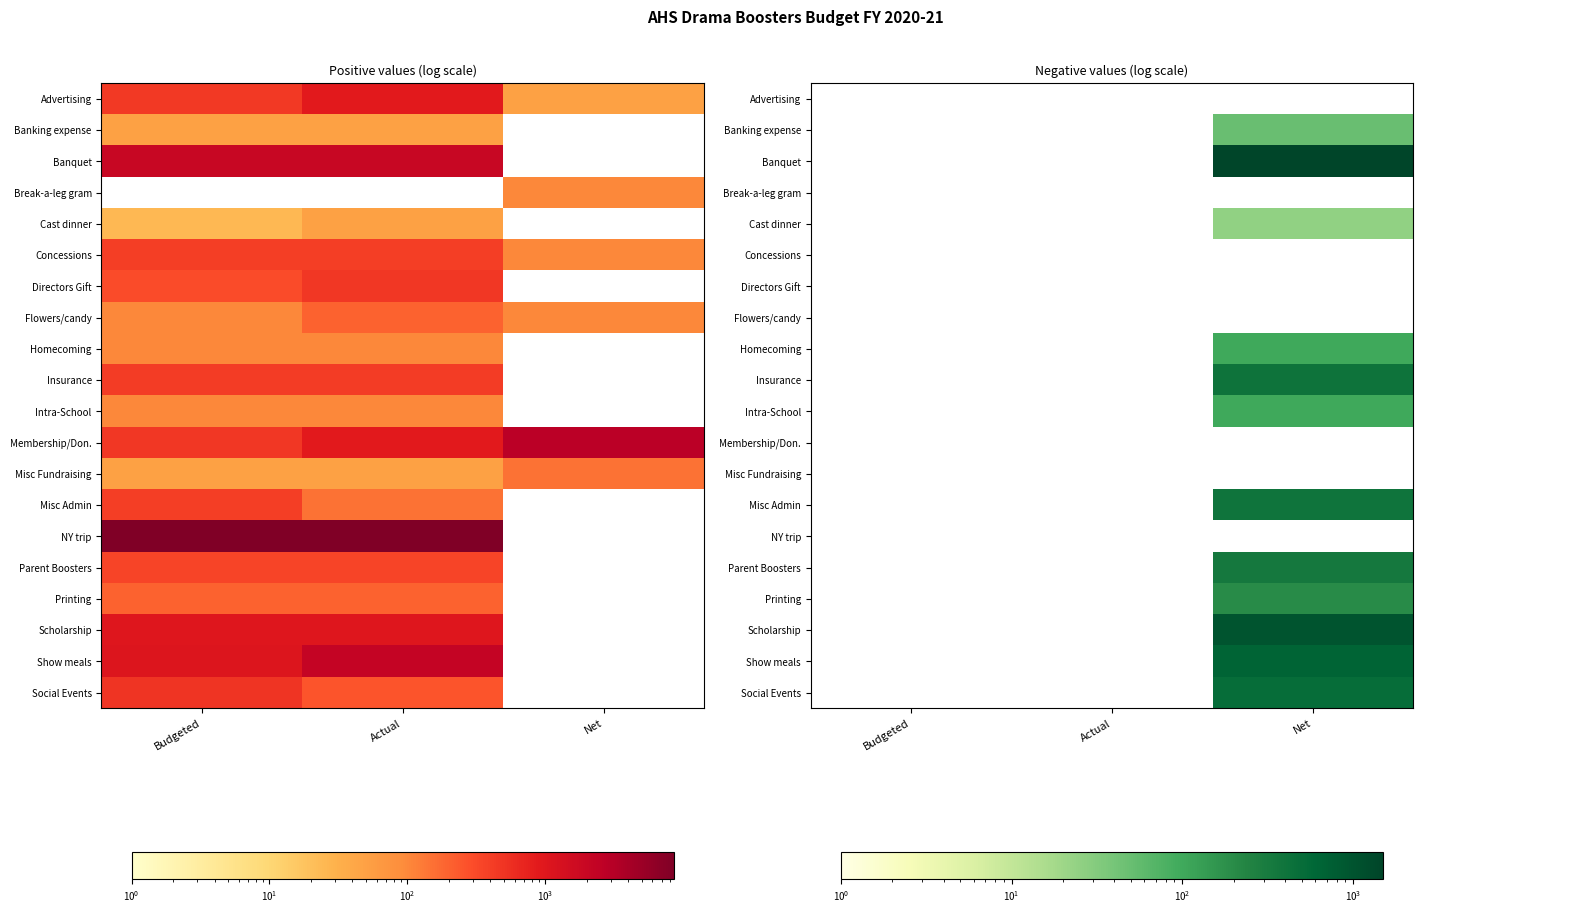

Is it true that Parent Boosters equals 564.3 at Net?

False